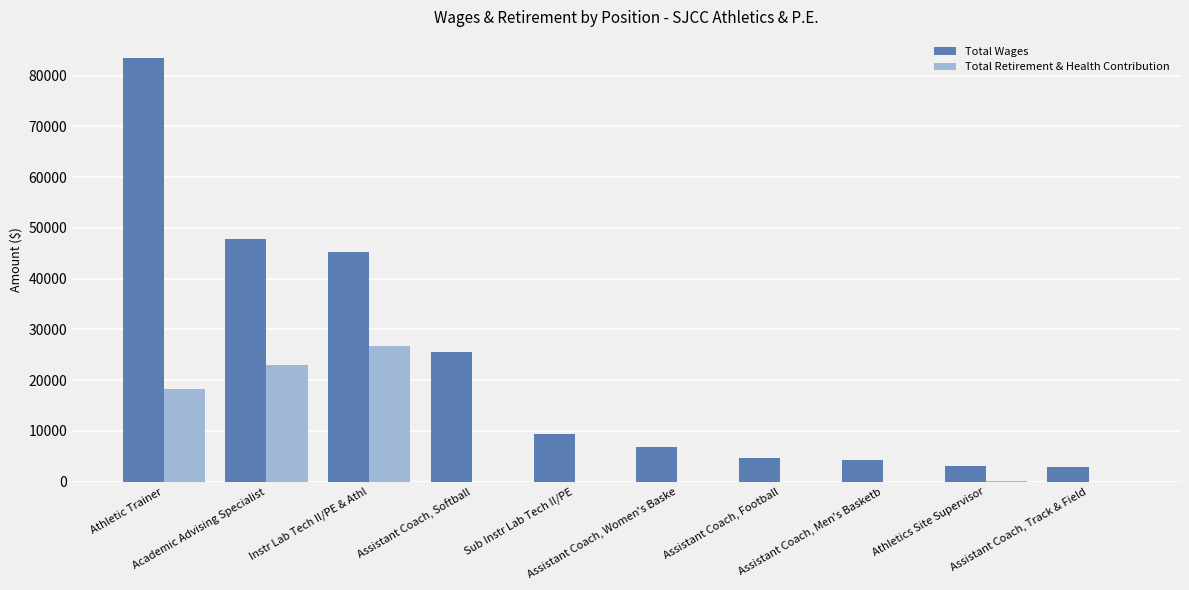

Are the bars grouped side by side (vs. stacked)?

Yes